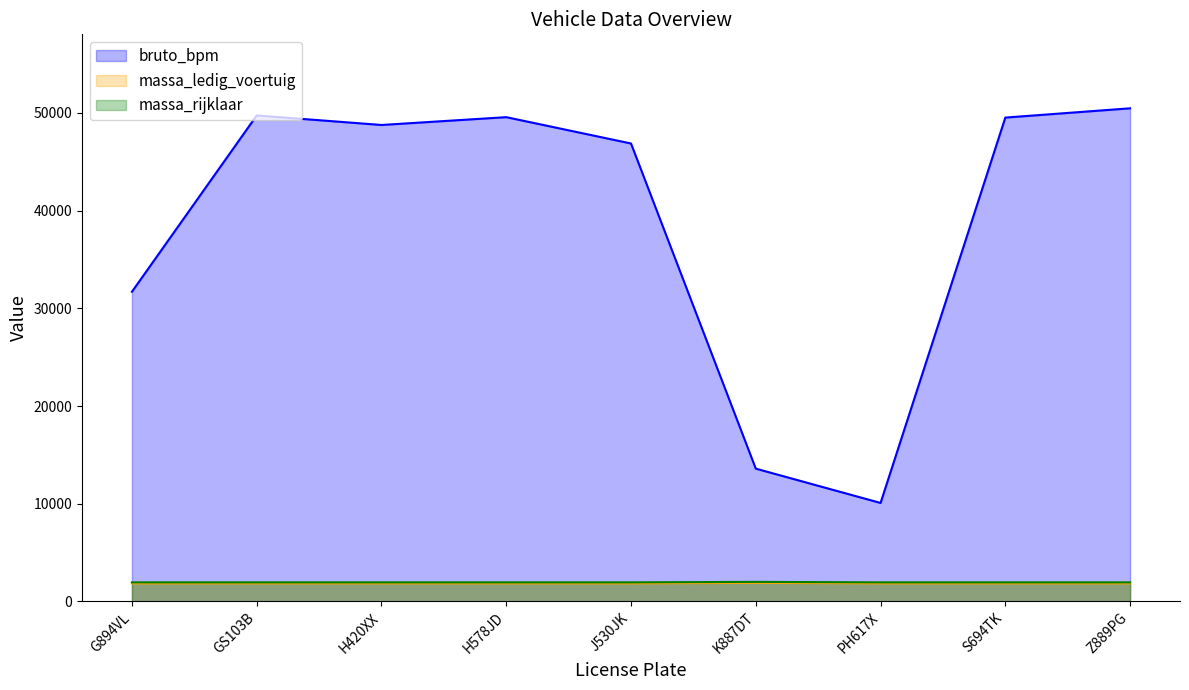

What is the lowest value of the bruto_bpm series?

10084